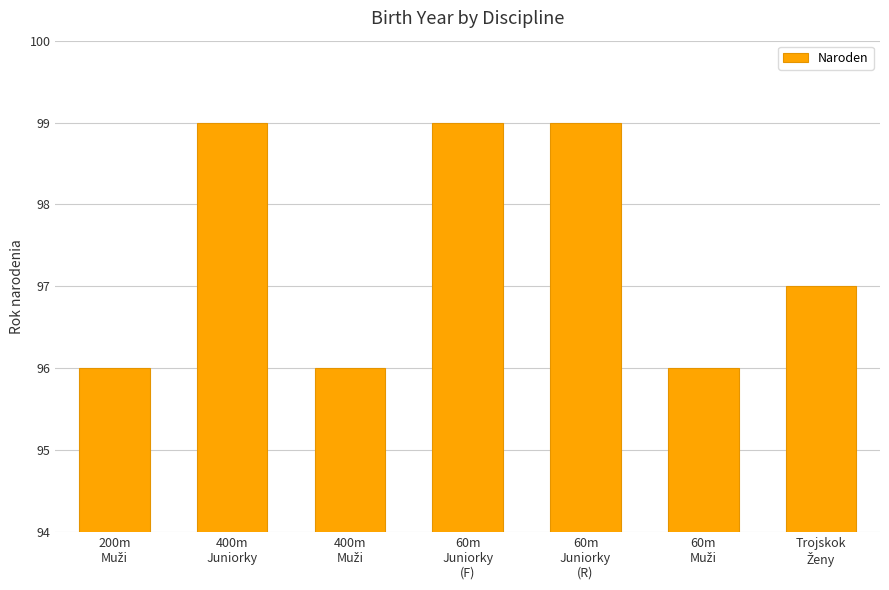

What is the value of the 4th bar from the left?

99